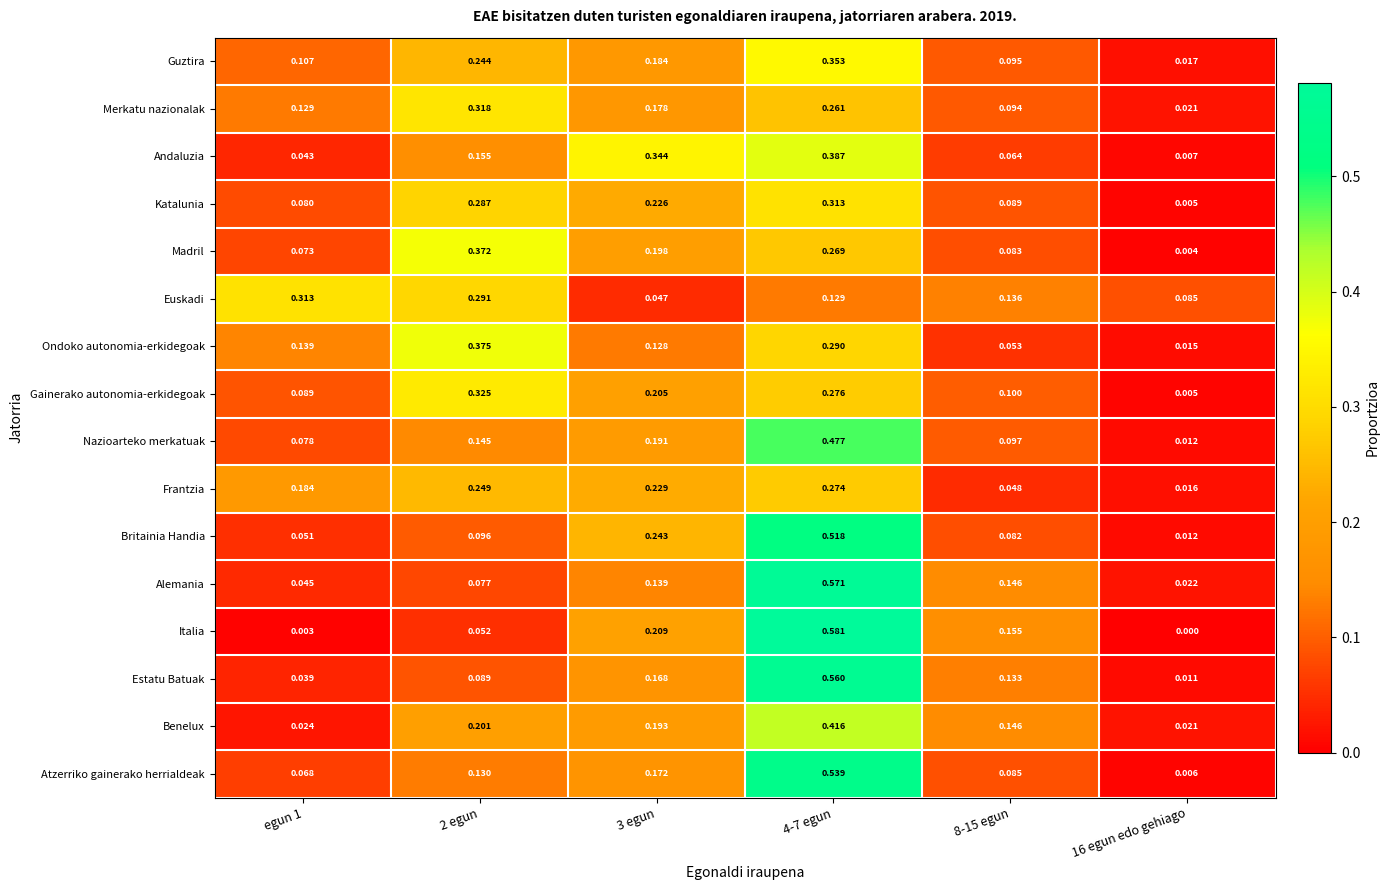

Rank the series at 3 egun from lowest to highest value.

Euskadi, Ondoko autonomia-erkidegoak, Alemania, Estatu Batuak, Atzerriko gainerako herrialdeak, Merkatu nazionalak, Guztira, Nazioarteko merkatuak, Benelux, Madril, Gainerako autonomia-erkidegoak, Italia, Katalunia, Frantzia, Britainia Handia, Andaluzia